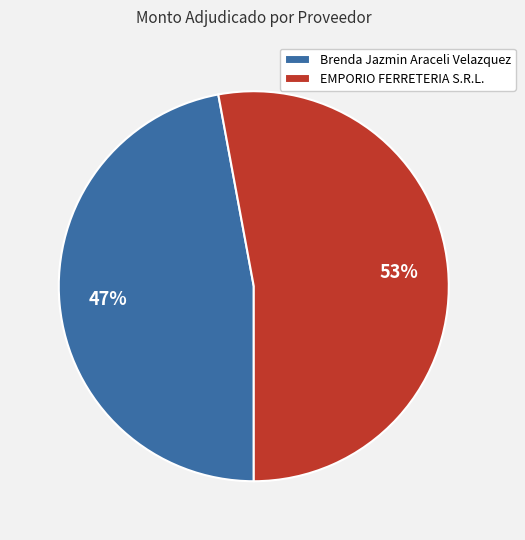

To the nearest percent, what percentage of the pie is EMPORIO FERRETERIA S.R.L.?

53%